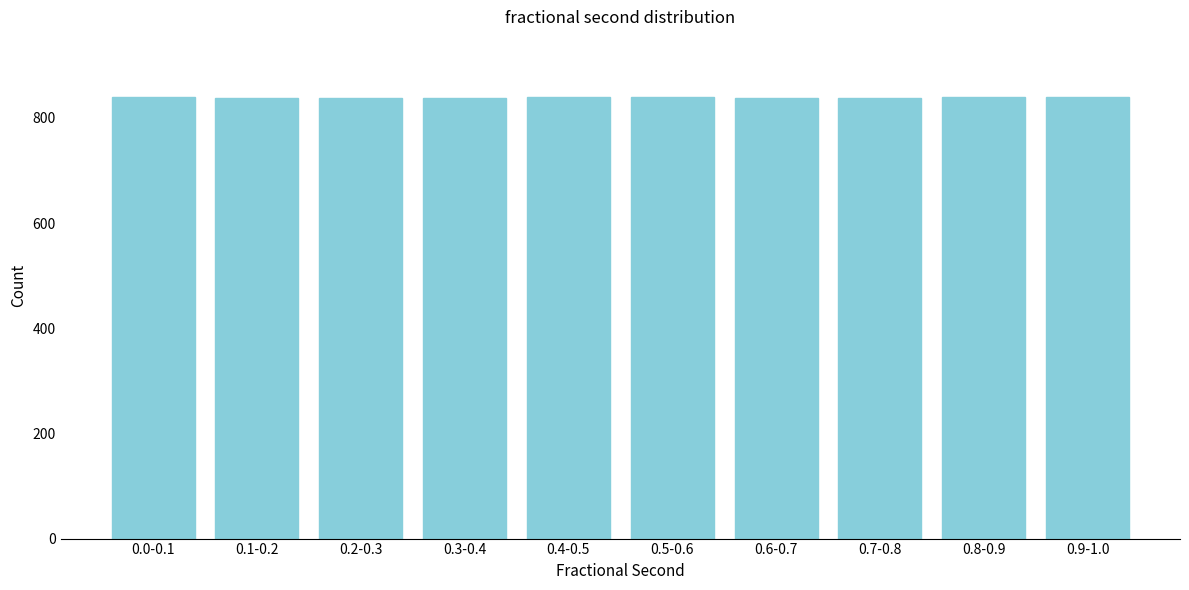

Approximately how many times larger is the value at 0.7-0.8 compared to 0.8-0.9?

1.0